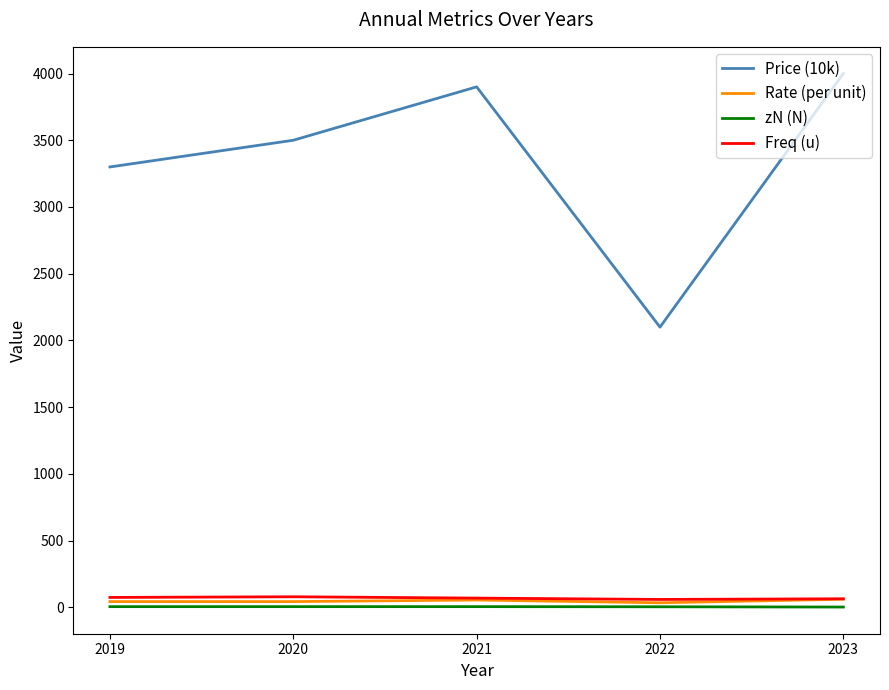

Does the chart have visible grid lines?

No